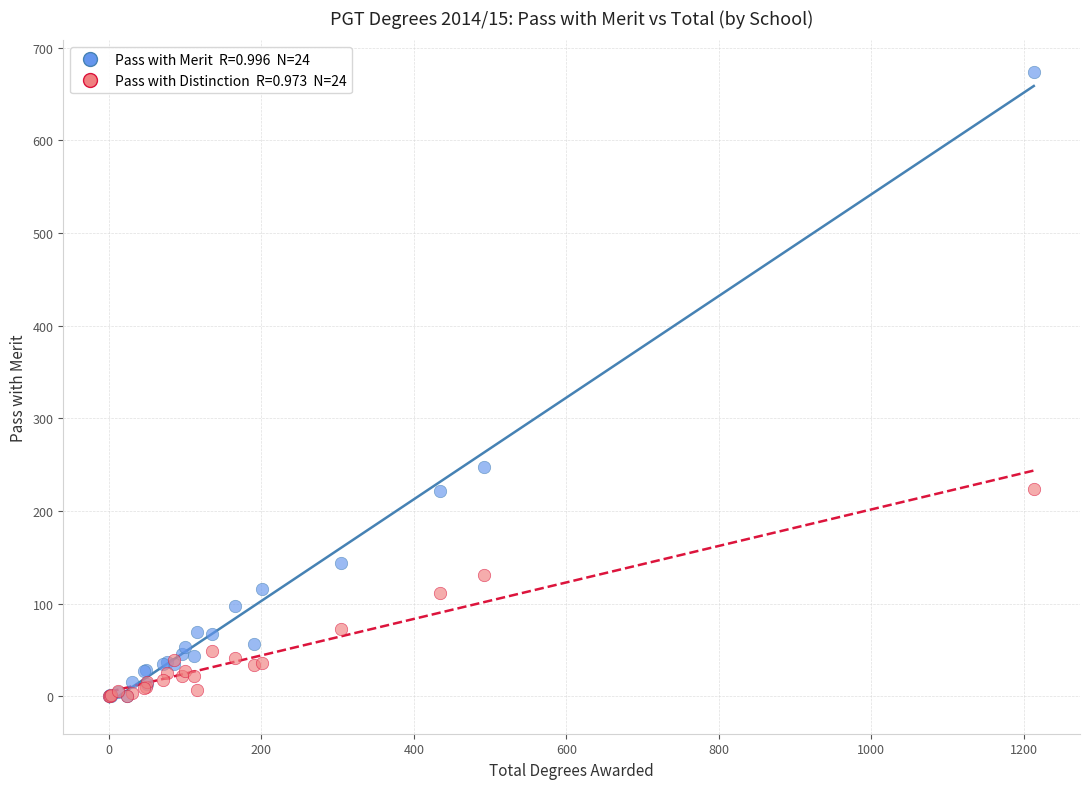

Across all series, what Y value is closest to 337?

248.0